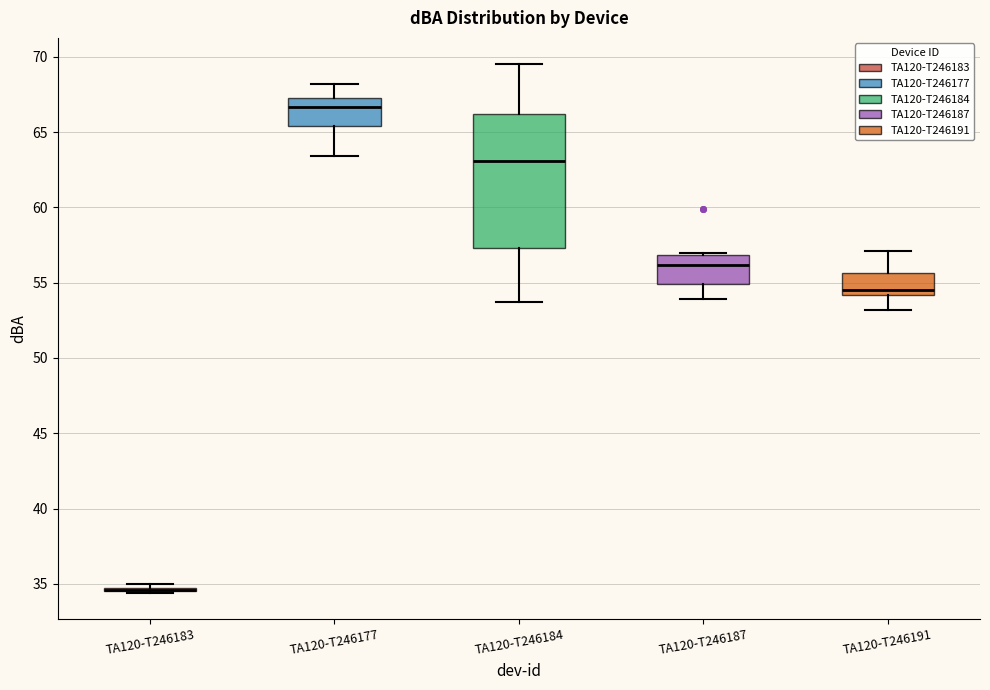

Reading left to right, read every box against the y-axis: the position of its median line, the range the box covers, and the ends of its whiskers. The values are not printed on the chart, so give them approximately, as read against the axis.

TA120-T246183: box collapsed to a line at 34.5, whiskers 34.5 to 35.0
TA120-T246177: median 66.5, box 65.5 to 67.5, whiskers 63.5 to 68.0
TA120-T246184: median 63.0, box 57.5 to 66.0, whiskers 53.5 to 69.5
TA120-T246187: median 56.0, box 55.0 to 57.0, whiskers 54.0 to 57.0 (just above the box's upper edge)
TA120-T246191: median 54.5, box 54.0 to 55.5, whiskers 53.0 to 57.0